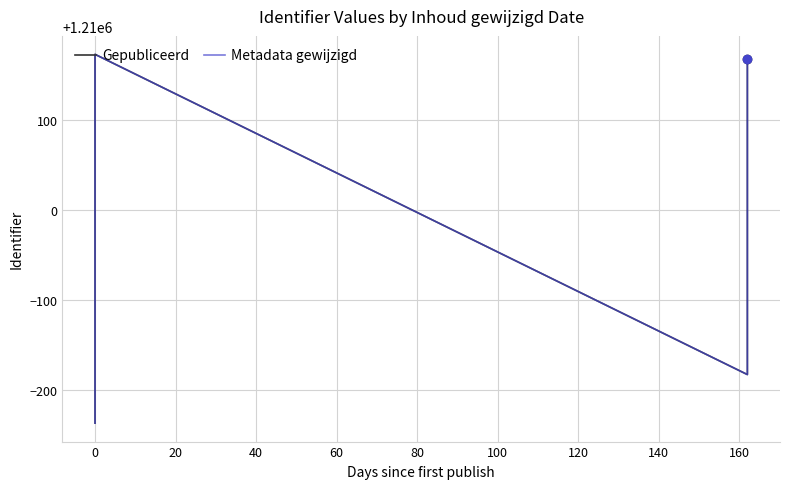

True or false: Gepubliceerd and Metadata gewijzigd intersect in this chart.

False